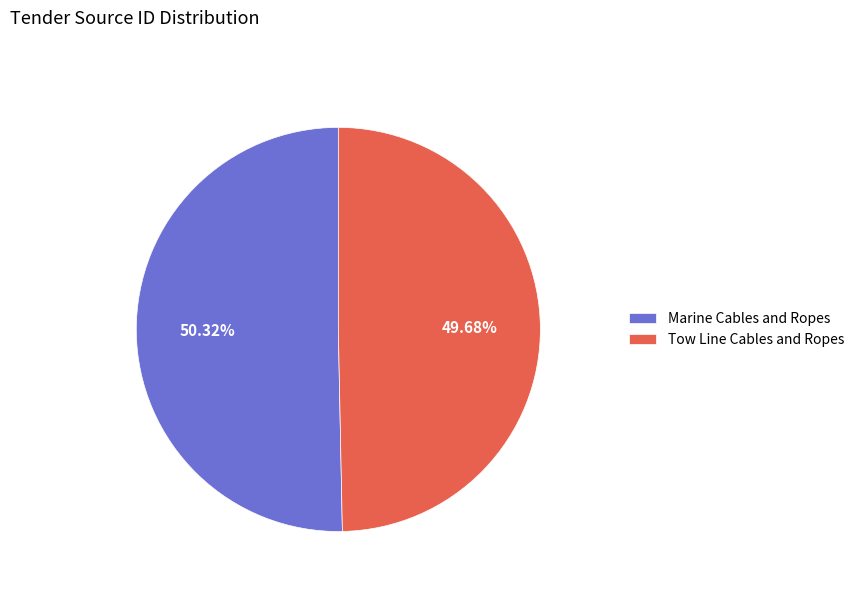

Which slice is the largest?

Marine Cables and Ropes